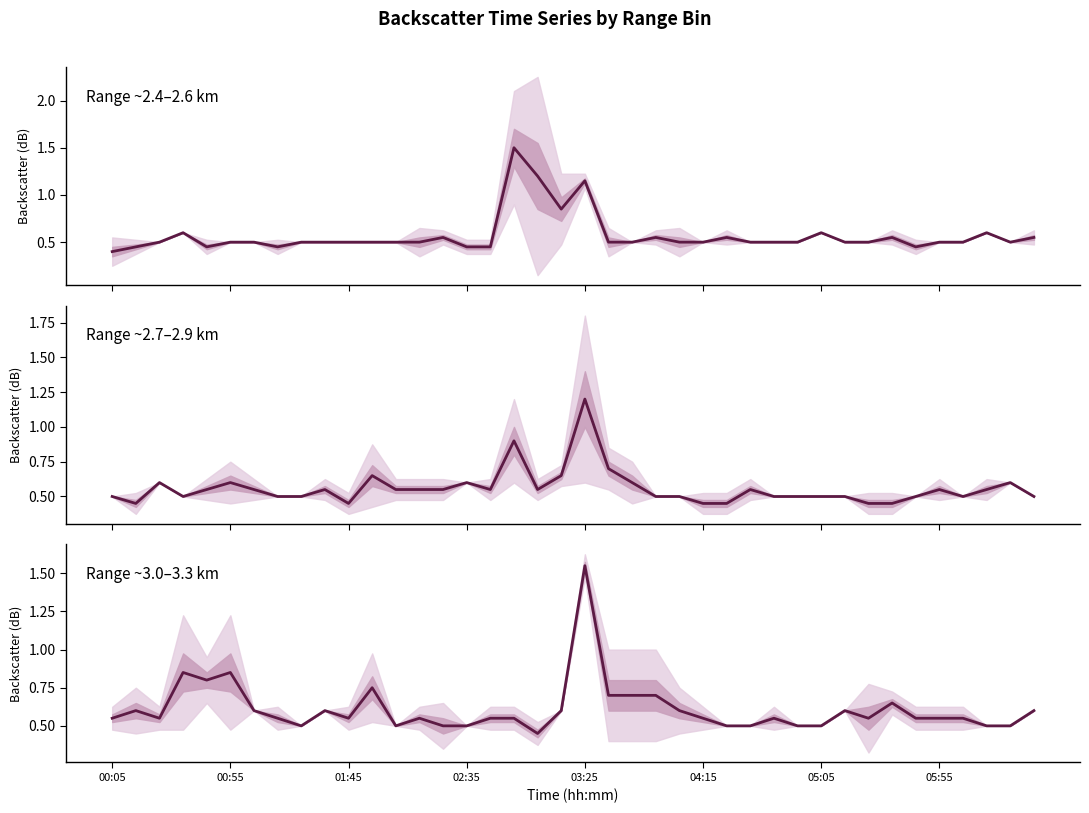

What is the greatest value displayed?

1.6